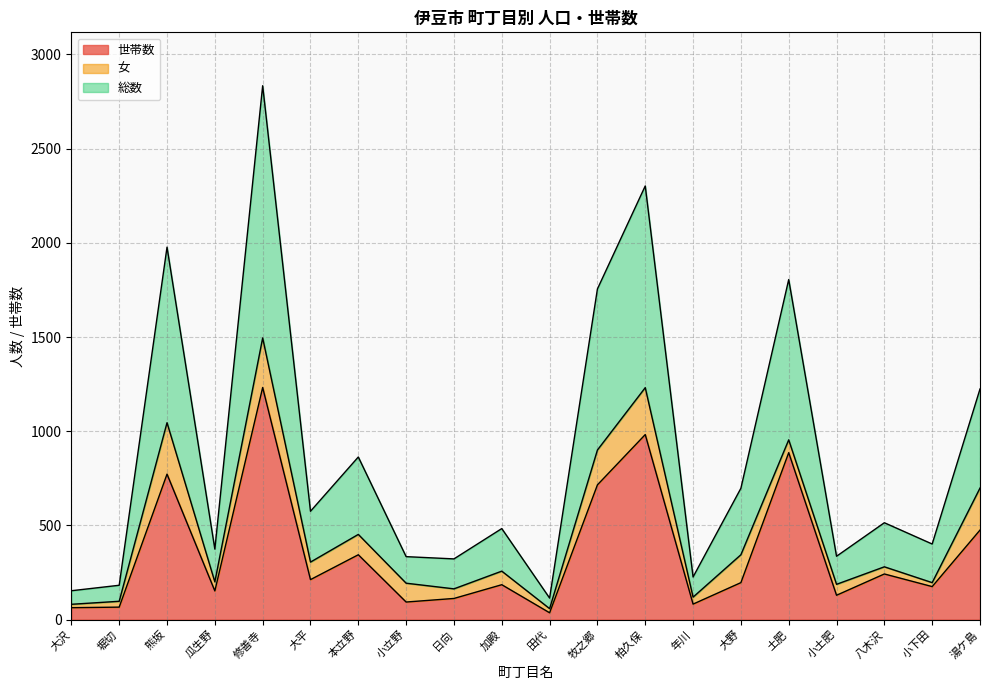

List the series in order of their overall mean, lowest first.

世帯数, 女, 総数